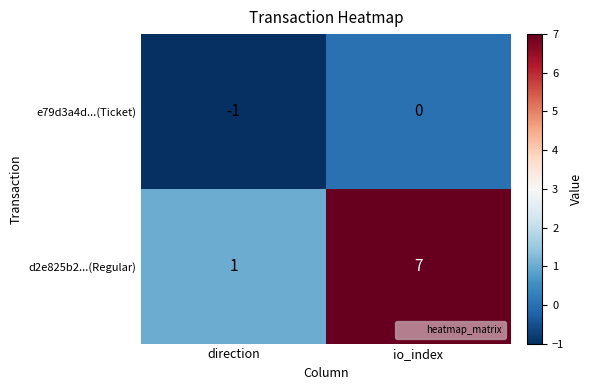

List the labels in order of d2e825b2...(Regular) value, largest first.

io_index, direction